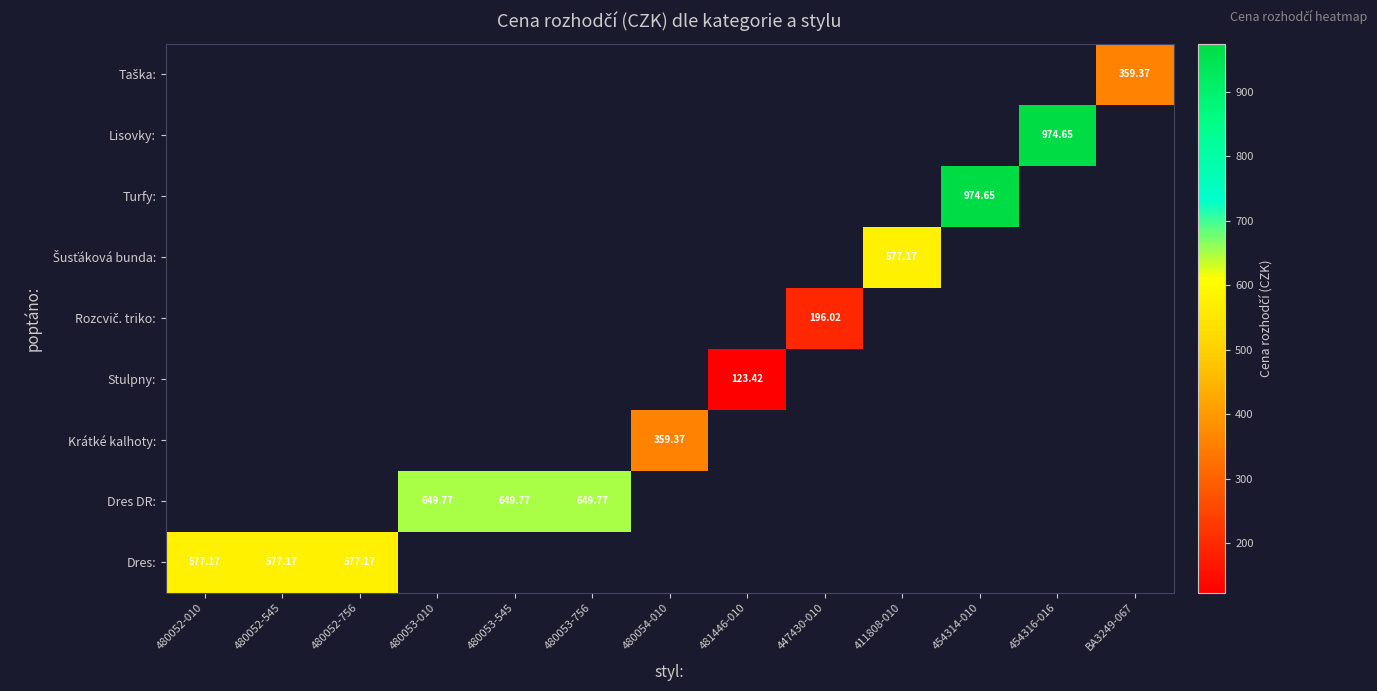

At which label does Dres DR: reach its minimum?

480052-010